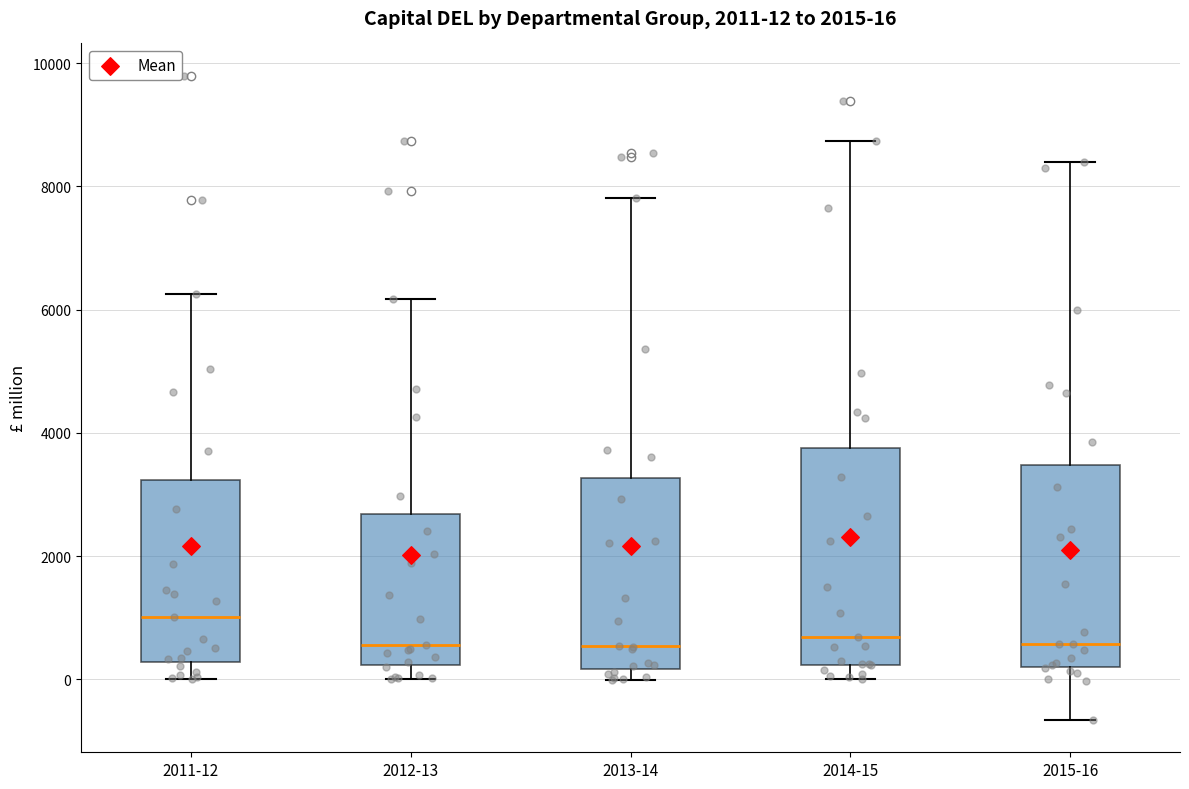

Which box's median line is the highest?

2011-12